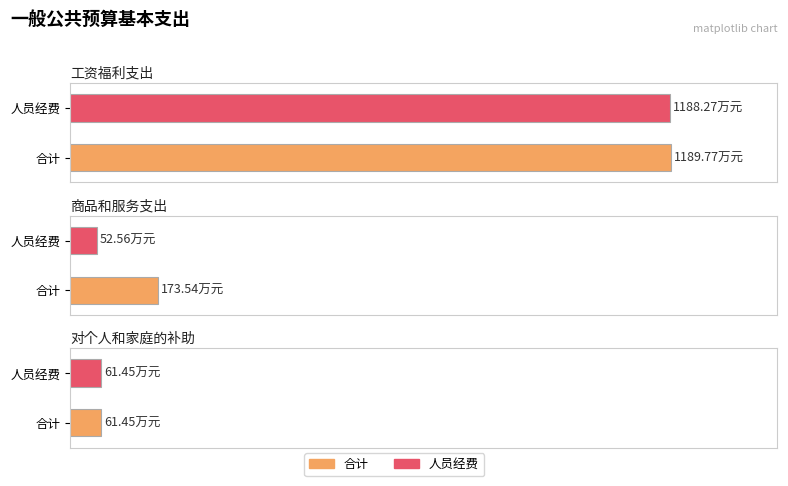

What is the sum of the 合计 values at 商品和服务支出 and 工资福利支出?

1363.3